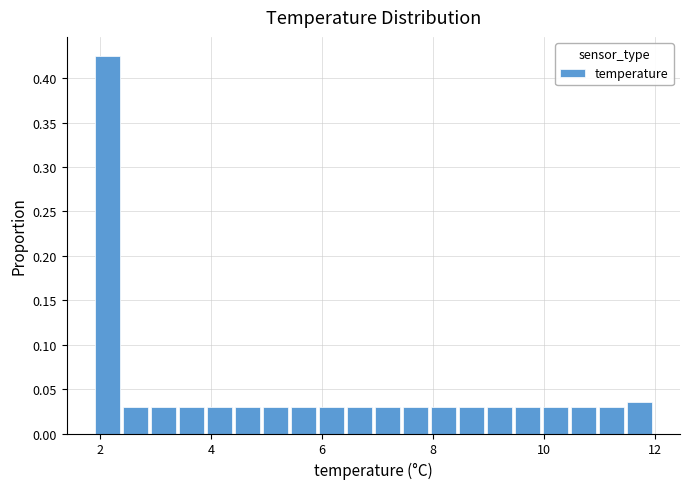

Read against the x-axis, roughly where is the centre of the tallest bar?

2.2